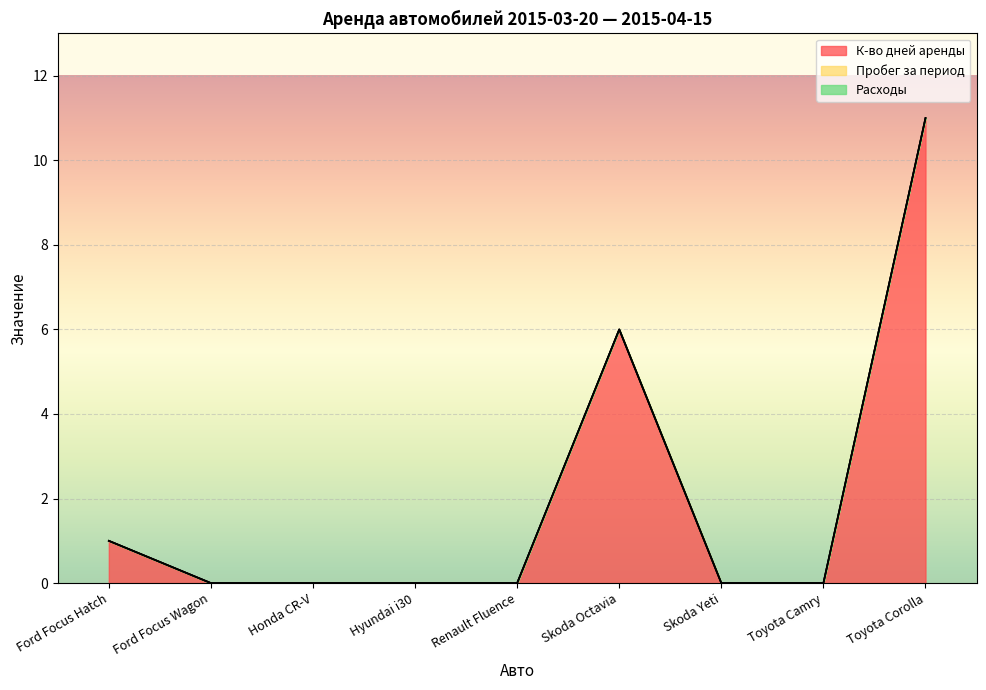

Reading left to right, what are all the values shown in this chart?

К-во дней аренды: Ford Focus Hatch=1	Ford Focus Wagon=0	Honda CR-V=0	Hyundai i30=0	Renault Fluence=0	Skoda Octavia=6	Skoda Yeti=0	Toyota Camry=0	Toyota Corolla=11
Пробег за период: Ford Focus Hatch=0	Ford Focus Wagon=0	Honda CR-V=0	Hyundai i30=0	Renault Fluence=0	Skoda Octavia=0	Skoda Yeti=0	Toyota Camry=0	Toyota Corolla=0
Расходы: Ford Focus Hatch=0	Ford Focus Wagon=0	Honda CR-V=0	Hyundai i30=0	Renault Fluence=0	Skoda Octavia=0	Skoda Yeti=0	Toyota Camry=0	Toyota Corolla=0